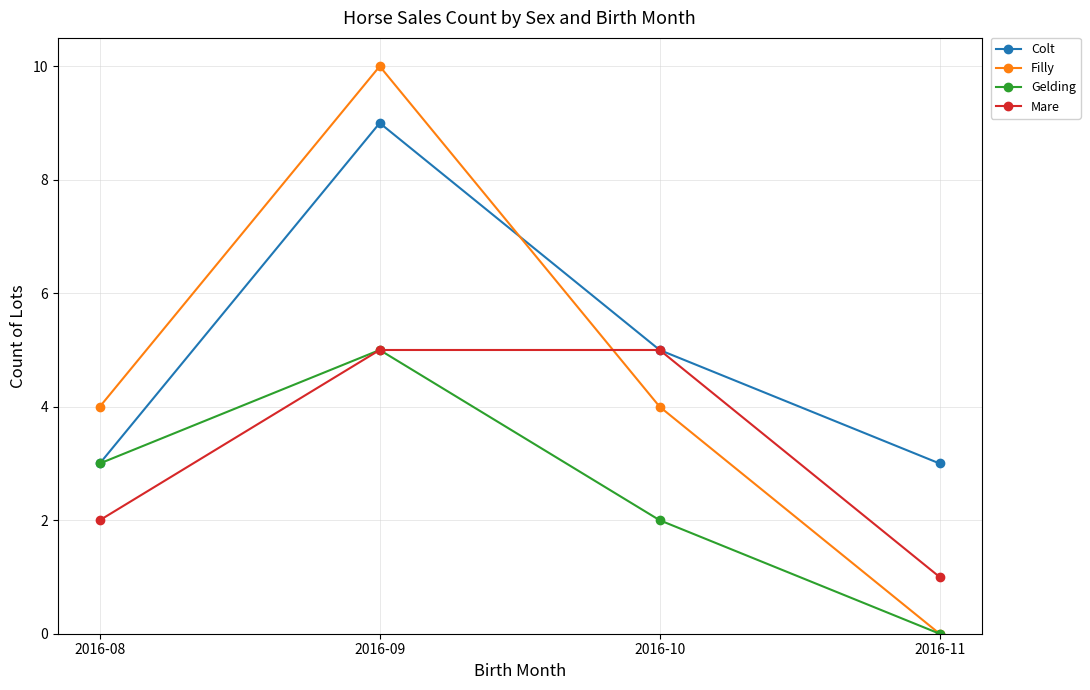

What are all the series names shown in the legend?

Colt, Filly, Gelding, Mare